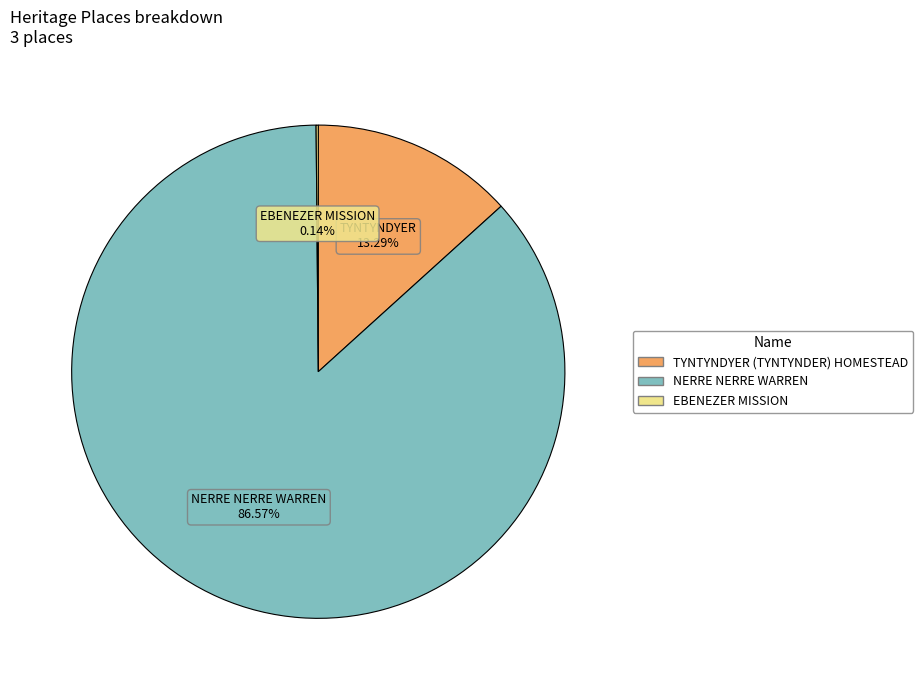

Which slice is the largest?

NERRE NERRE WARREN